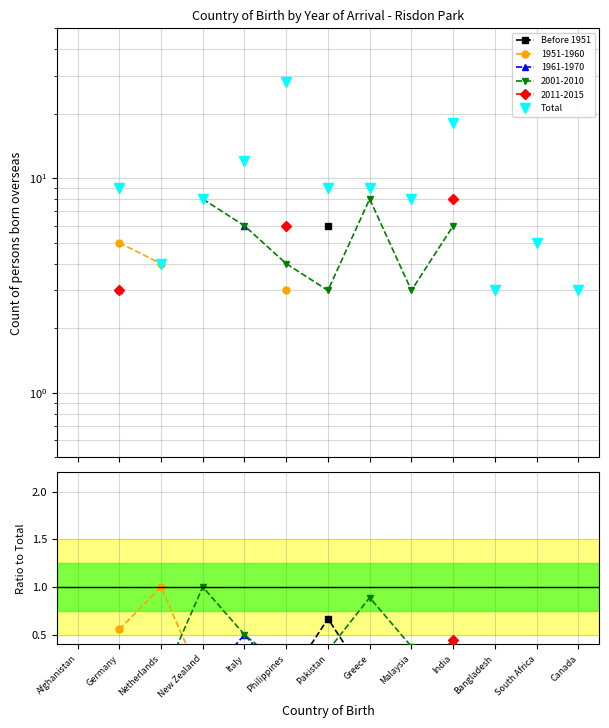

True or false: Before 1951 and Total cross at least once.

False